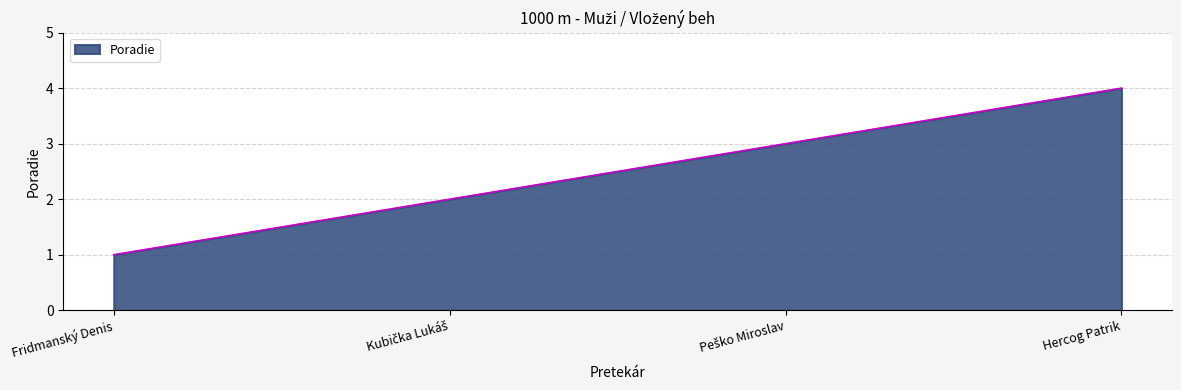

What is the change in value from Fridmanský Denis to Hercog Patrik?

+3